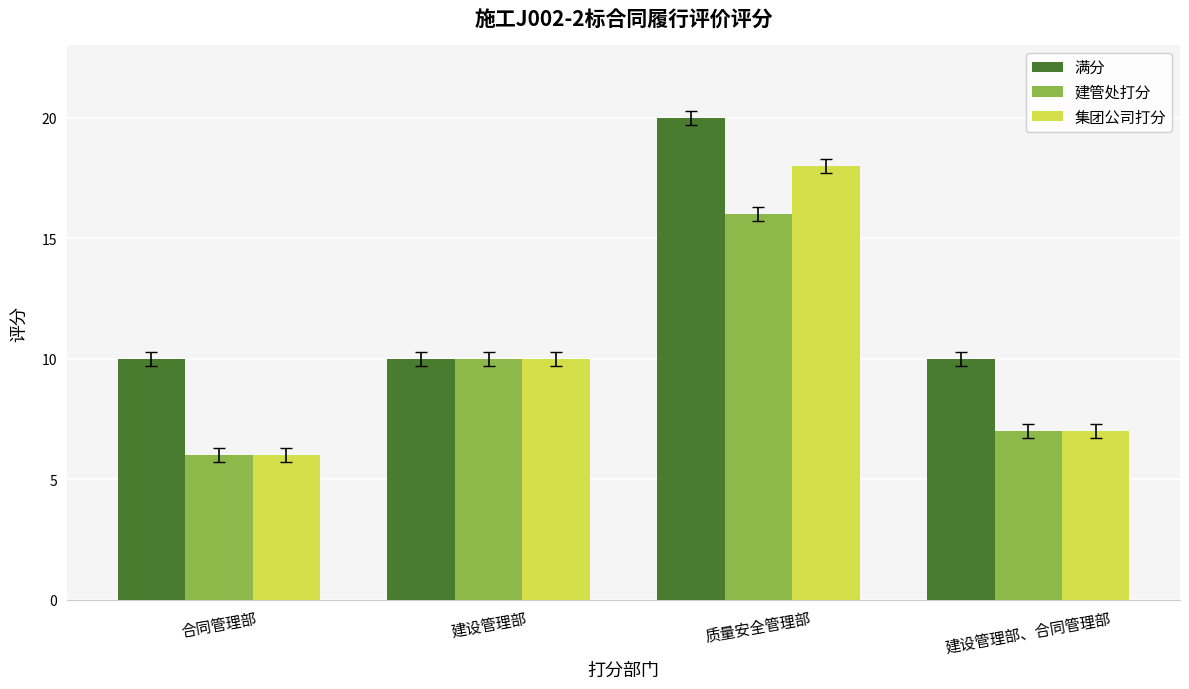

What is the maximum value for 满分?

20